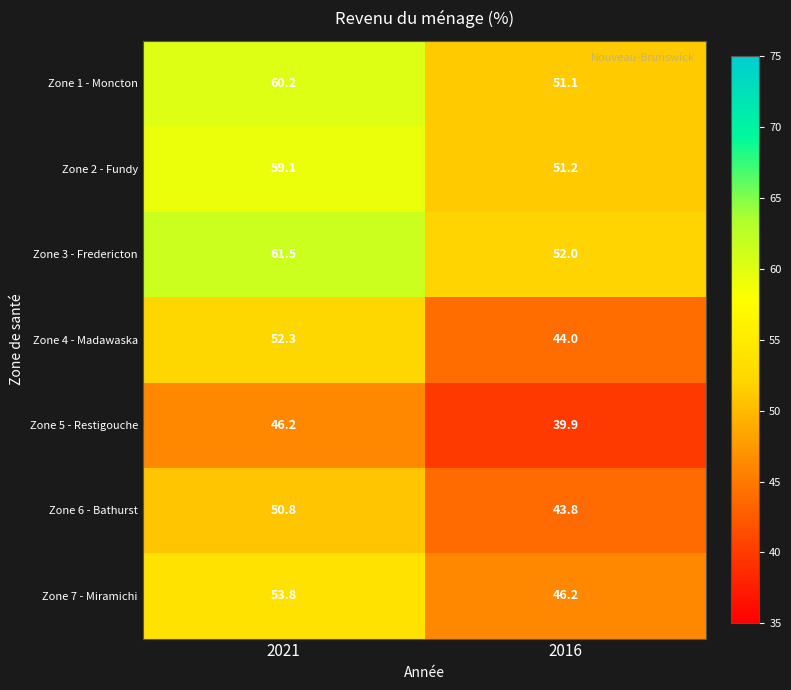

What is the minimum value for Zone 6 - Bathurst?

43.8